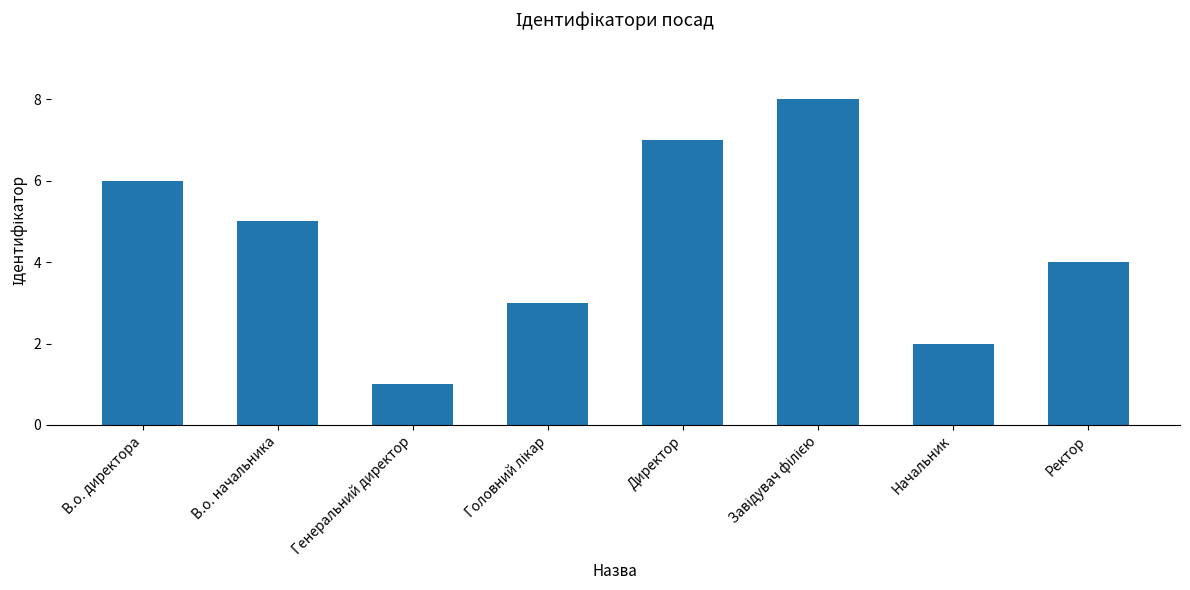

What is the change in value from Начальник to Ректор?

+2